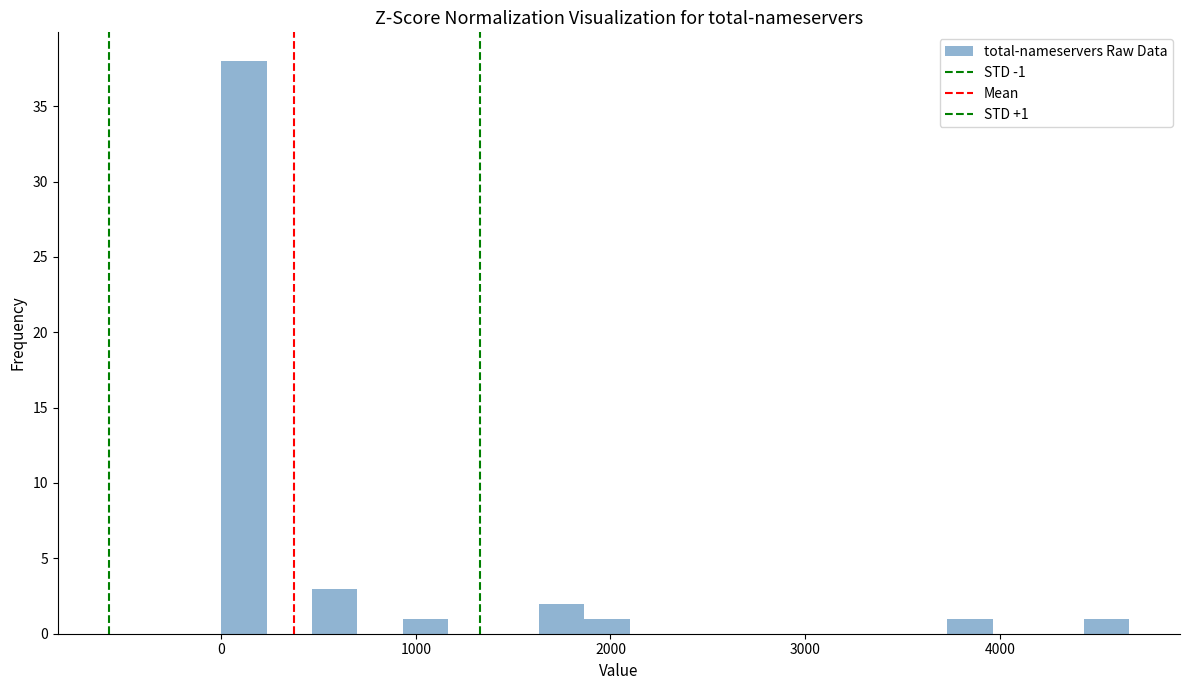

Read against the x-axis, roughly where is the centre of the tallest bar?

100